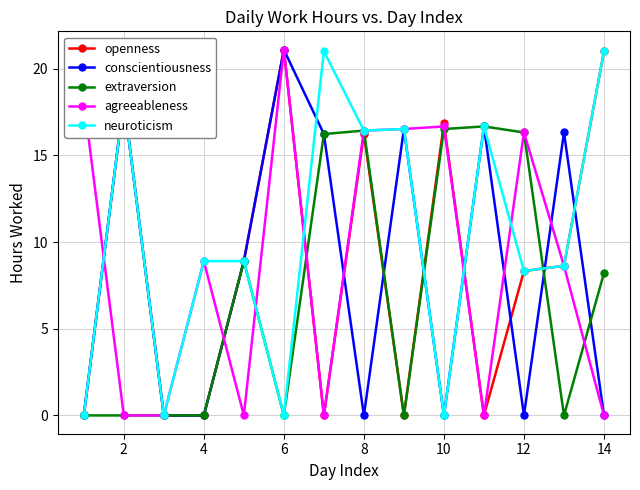

What are all the series names shown in the legend?

openness, conscientiousness, extraversion, agreeableness, neuroticism